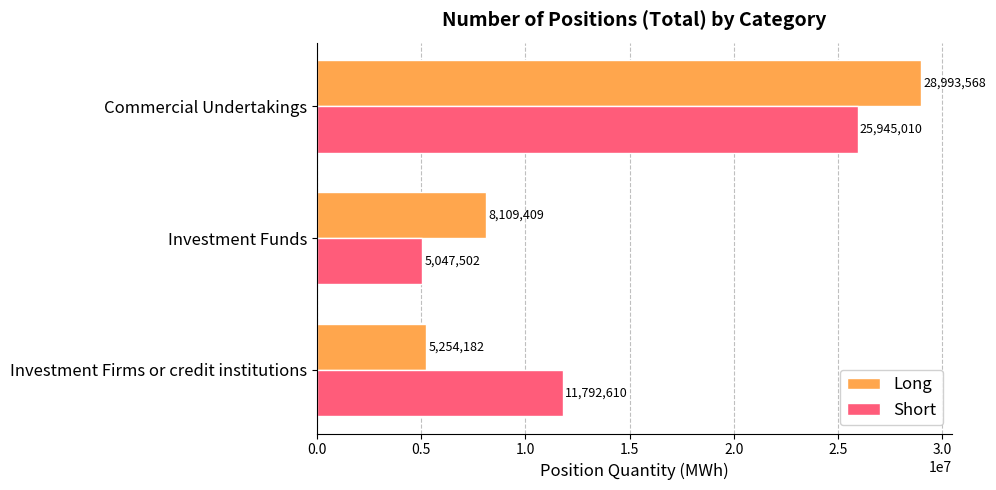

Read the Long value at Investment Funds, to the nearest 50.

8109400